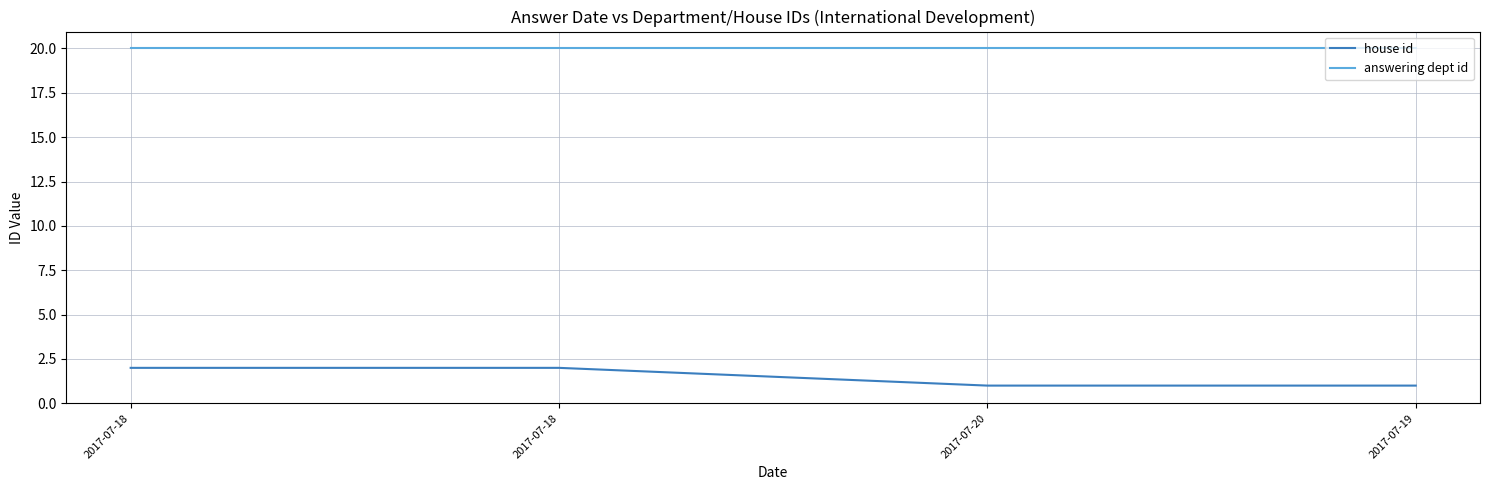

What is the total value across all series at 2017-07-20?

21